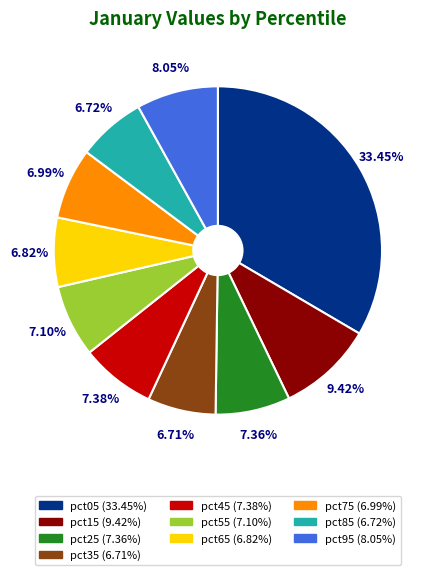

Is pct35 the majority of the pie?

No